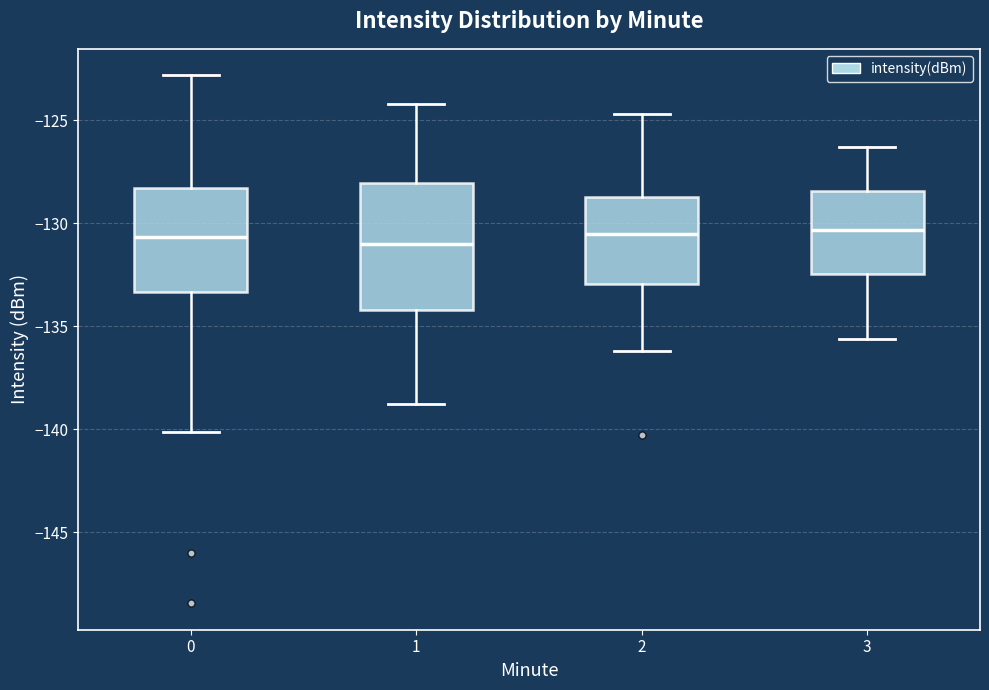

Reading left to right, read every box against the y-axis: the position of its median line, the range the box covers, and the ends of its whiskers. The values are not printed on the chart, so give them approximately, as read against the axis.

0: median -130.5, box -133.5 to -128.5, whiskers -140.0 to -123.0
1: median -131.0, box -134.0 to -128.0, whiskers -139.0 to -124.0
2: median -130.5, box -133.0 to -128.5, whiskers -136.0 to -124.5
3: median -130.5, box -132.5 to -128.5, whiskers -135.5 to -126.5